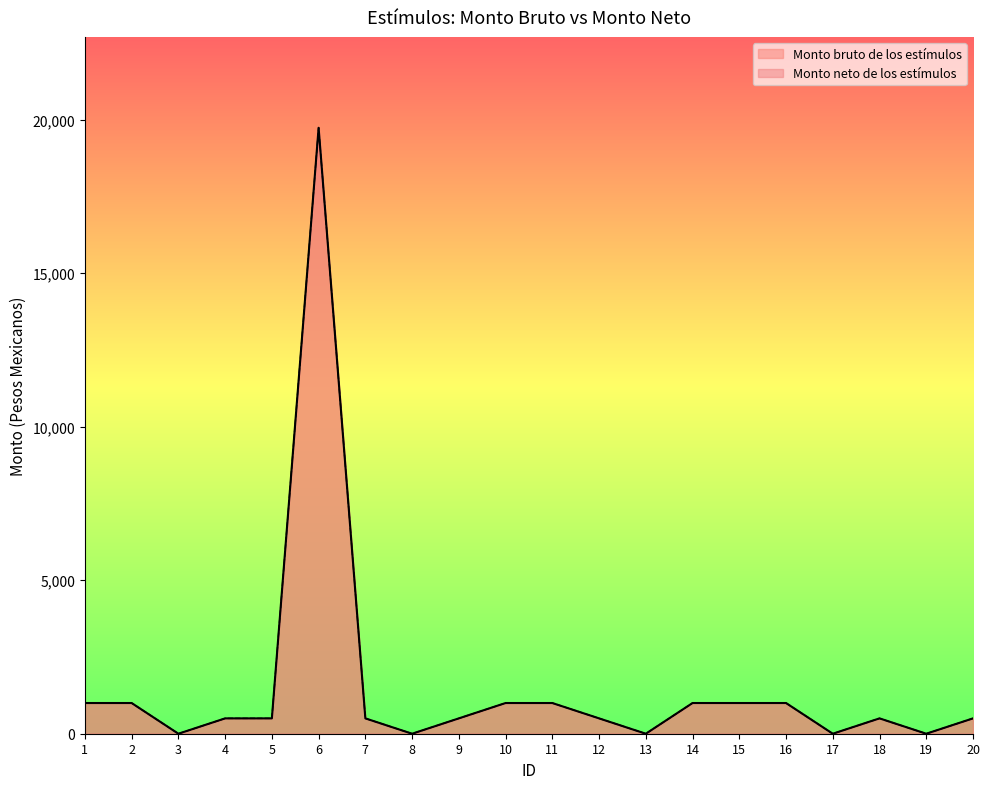

Does the chart display data point markers on the line(s)?

No